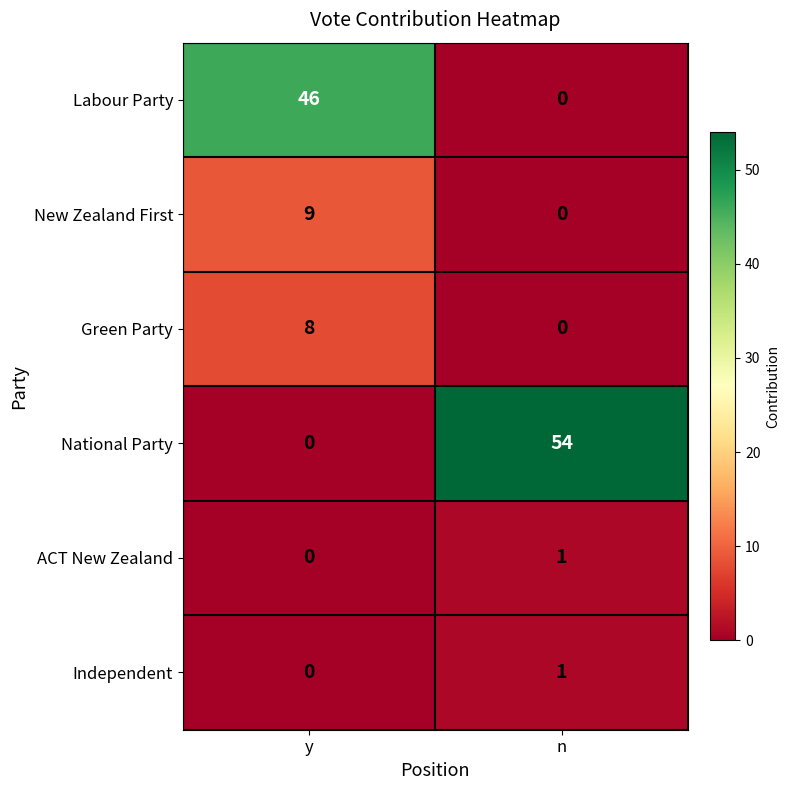

Is it true that Labour Party equals 0 at n?

True